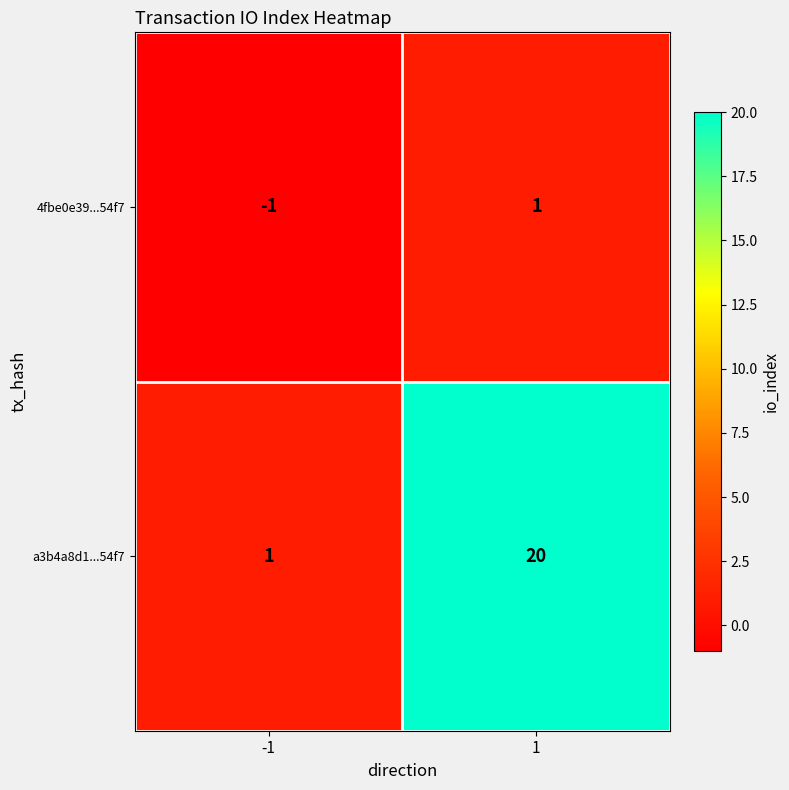

Is it true that a3b4a8d1...54f7 equals 10 at 1?

False